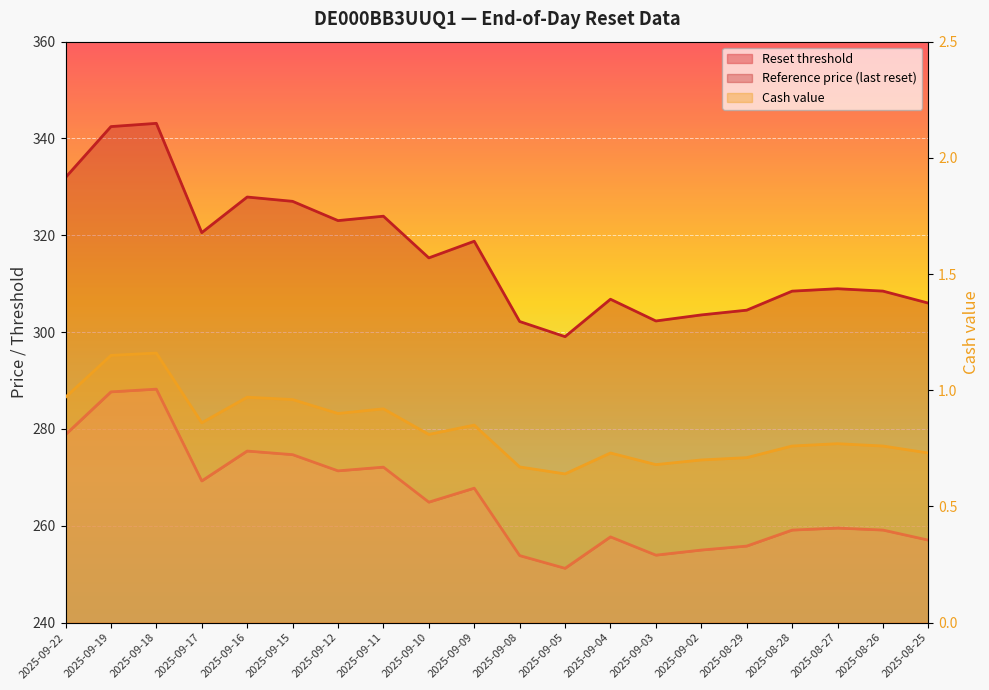

The Cash value series shows 1.1 at 2025-08-26. True or false?

False